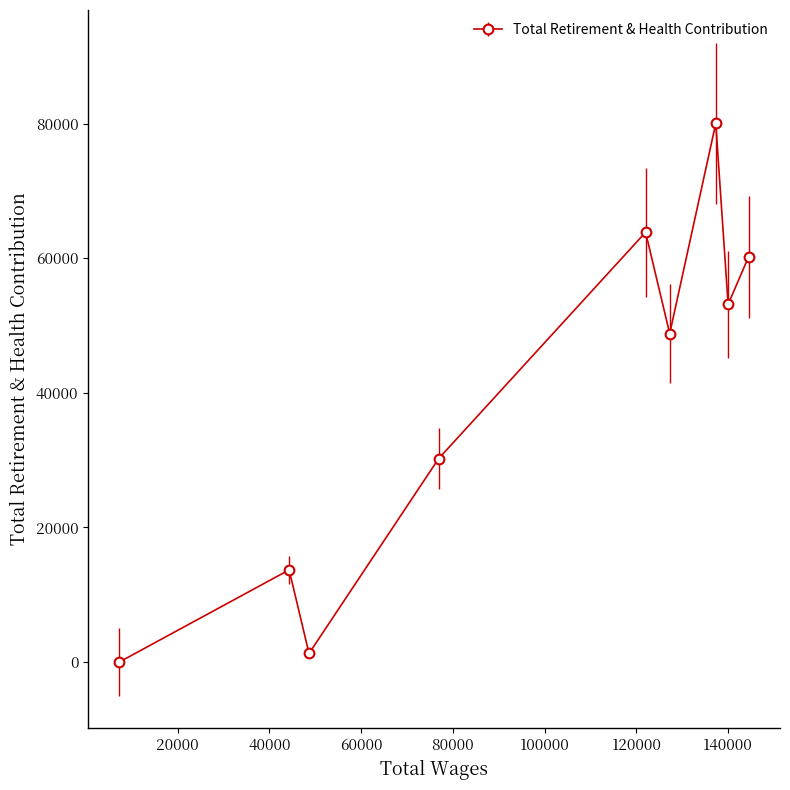

List the labels in order of value, largest first.

137295.0, 122001.0, 144440.0, 139990.0, 127256.0, 76889.0, 44305.0, 48641.0, 7325.0